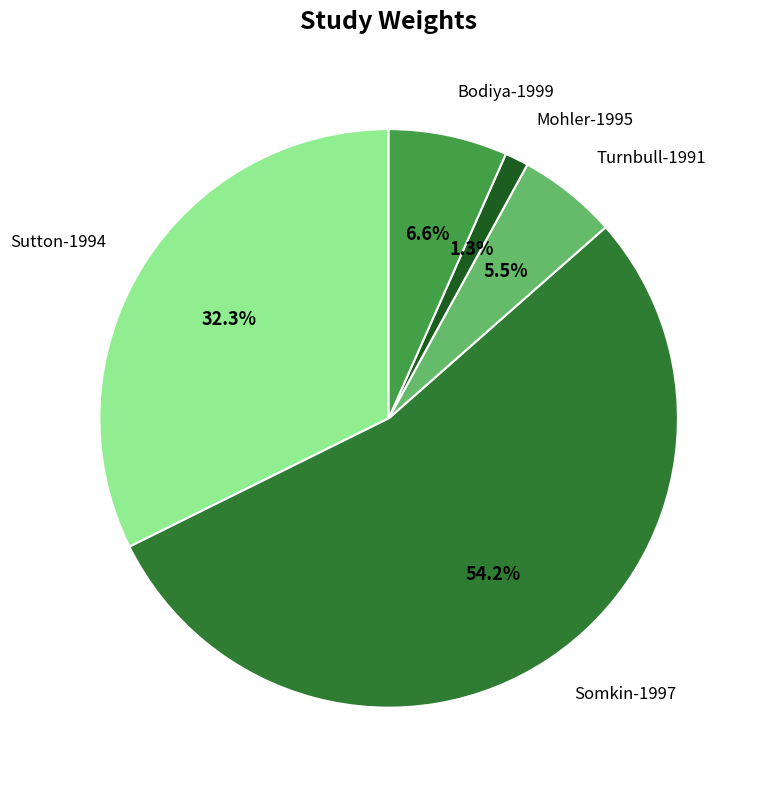

Does any single category account for the majority?

Yes